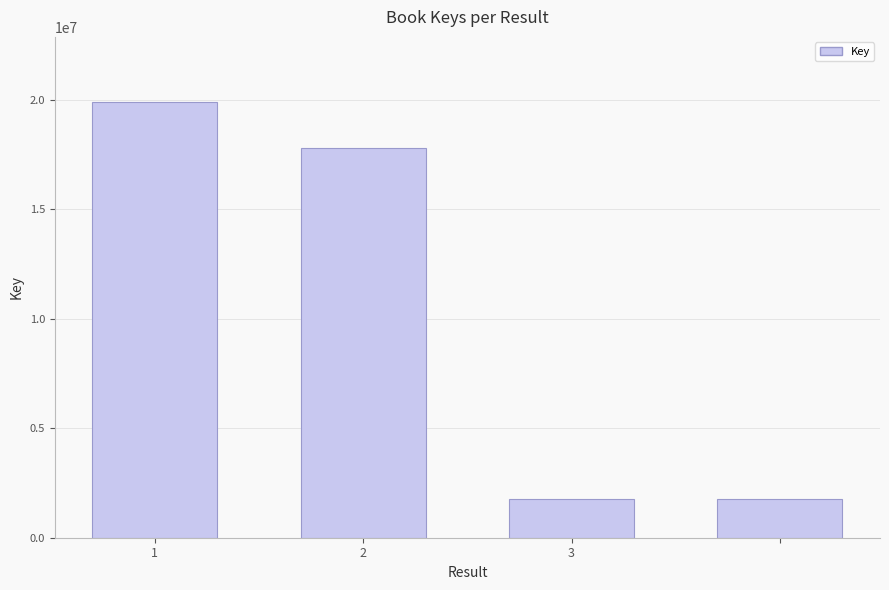

What is the difference between the second highest and minimum values?

16024529